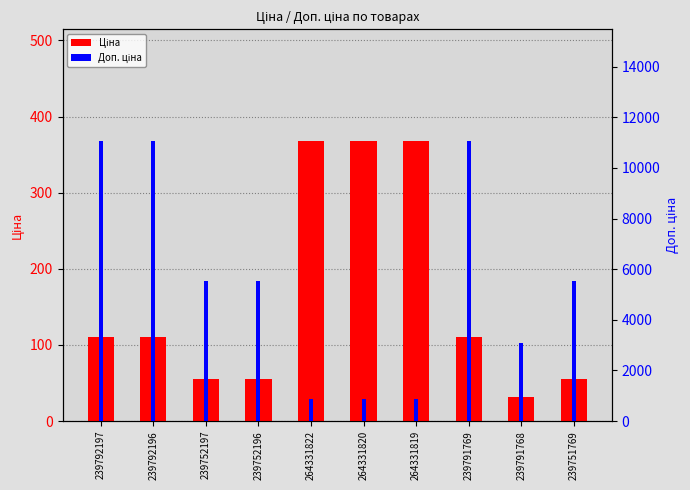

What is the maximum value for Доп. ціна?

11055.0